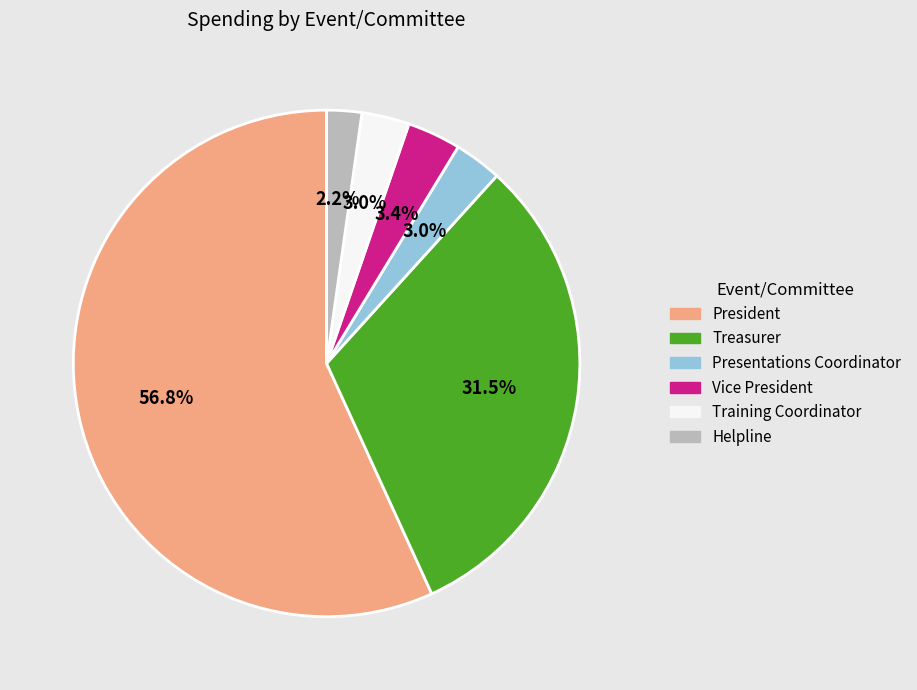

To the nearest percent, what is the average slice percentage?

17%